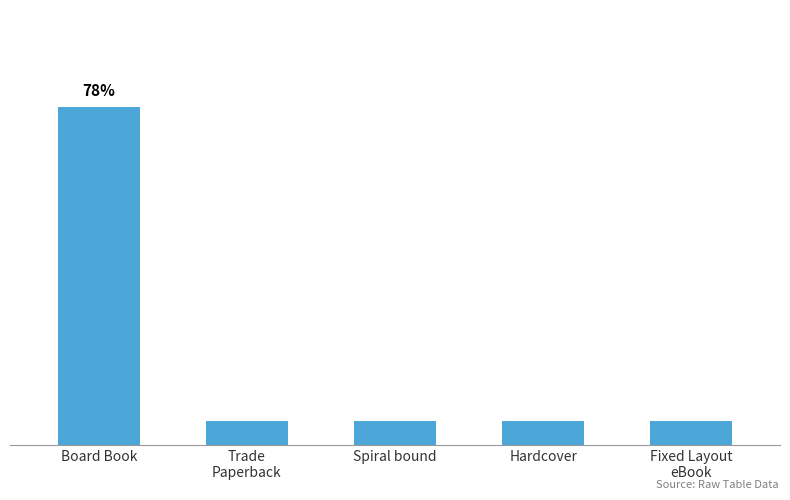

What is the maximum value shown in the chart?

14